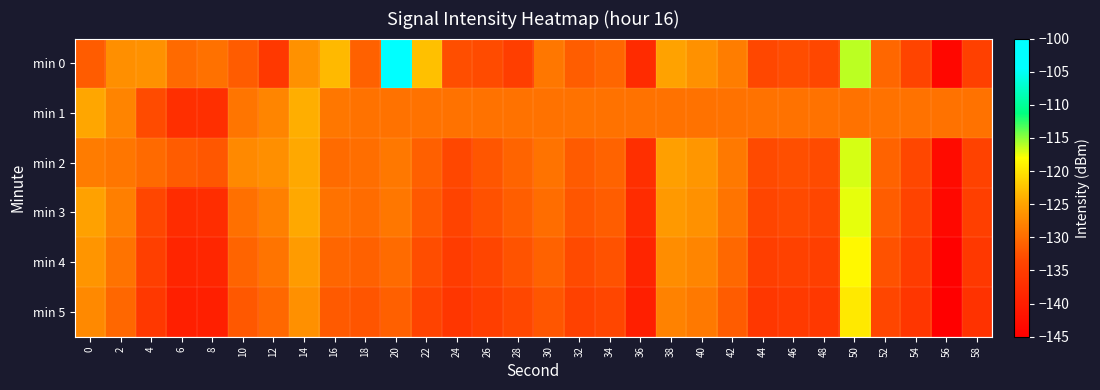

Rank the series by their maximum value, from lowest to highest.

min 1, min 5, min 4, min 3, min 2, min 0